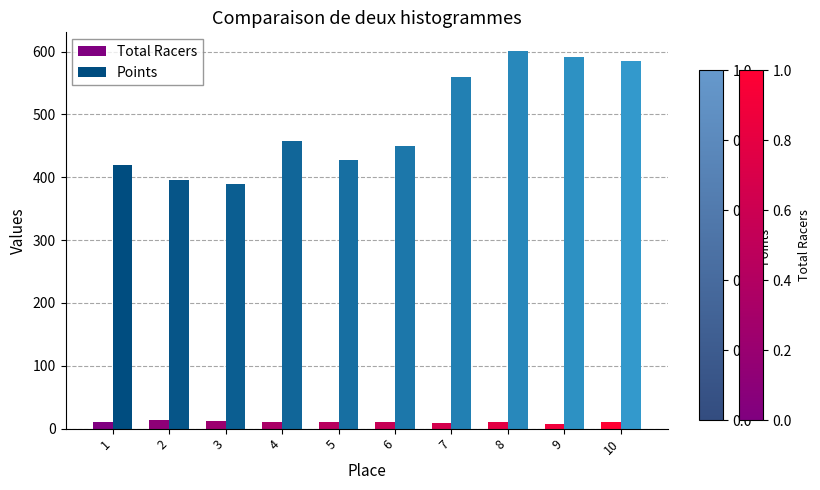

Which series has the widest spread of values?

Points